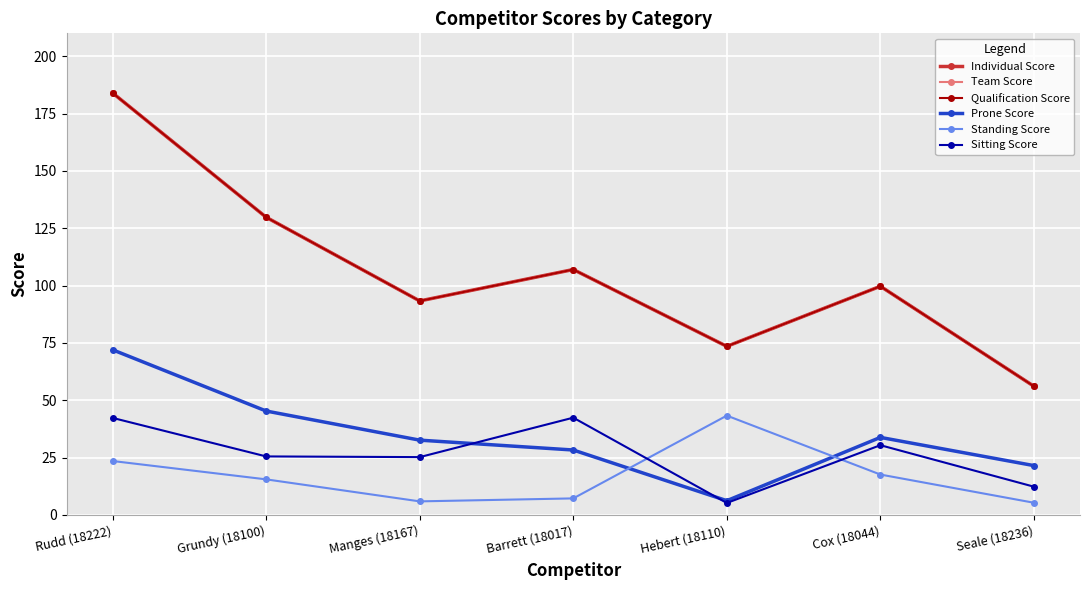

Read the Sitting Score value at Barrett (18017).

42.4